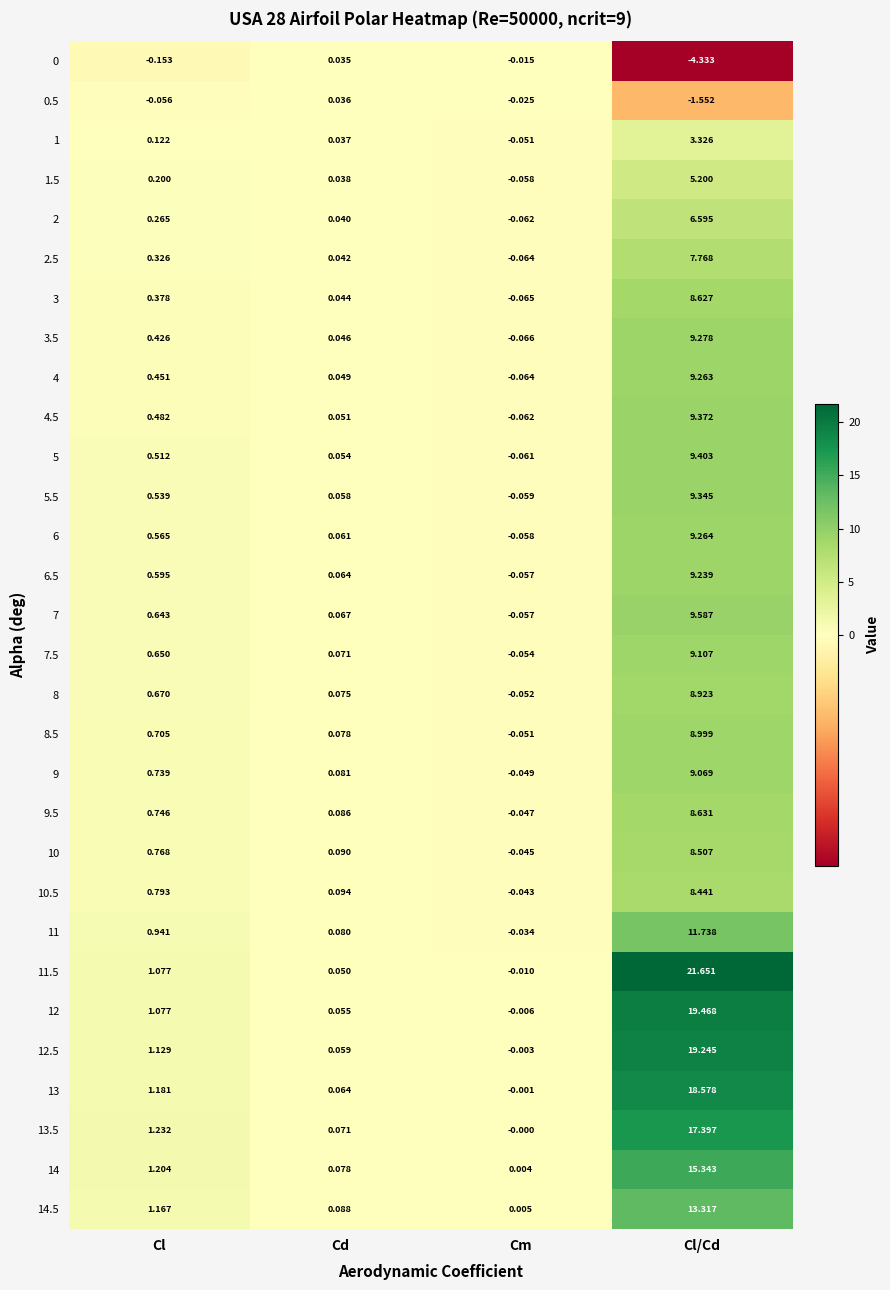

At which label does 8.5 reach its peak?

Cl/Cd